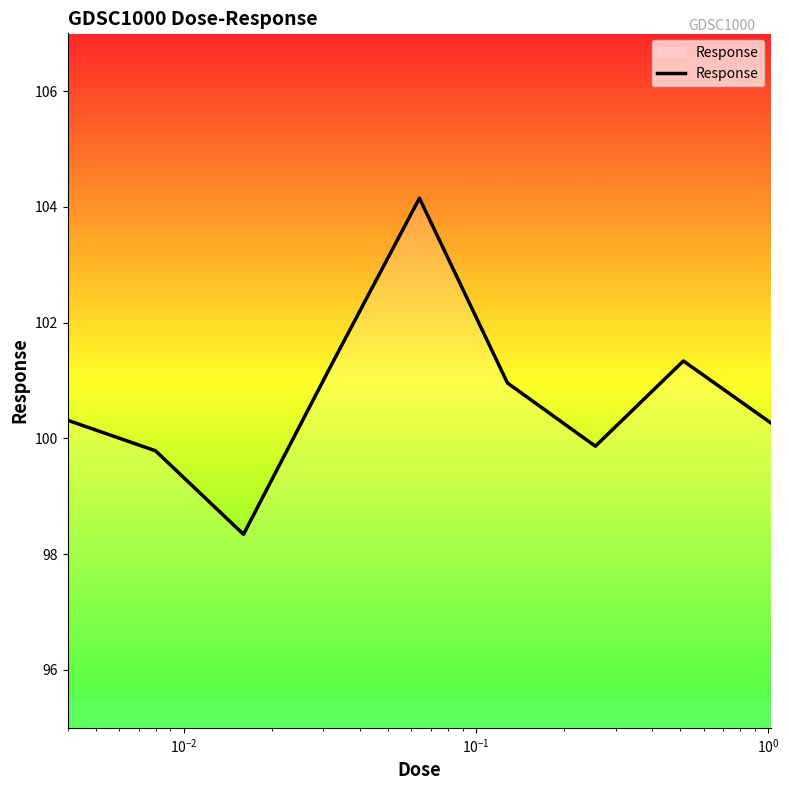

What is the greatest value displayed?

104.2